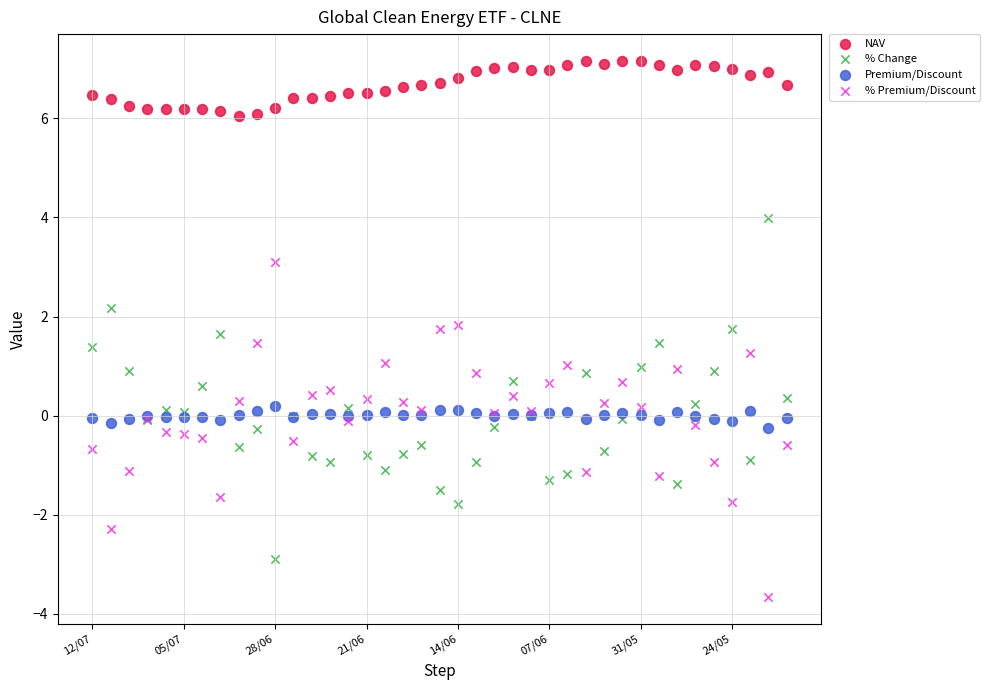

Which series contains the highest Y value?

NAV